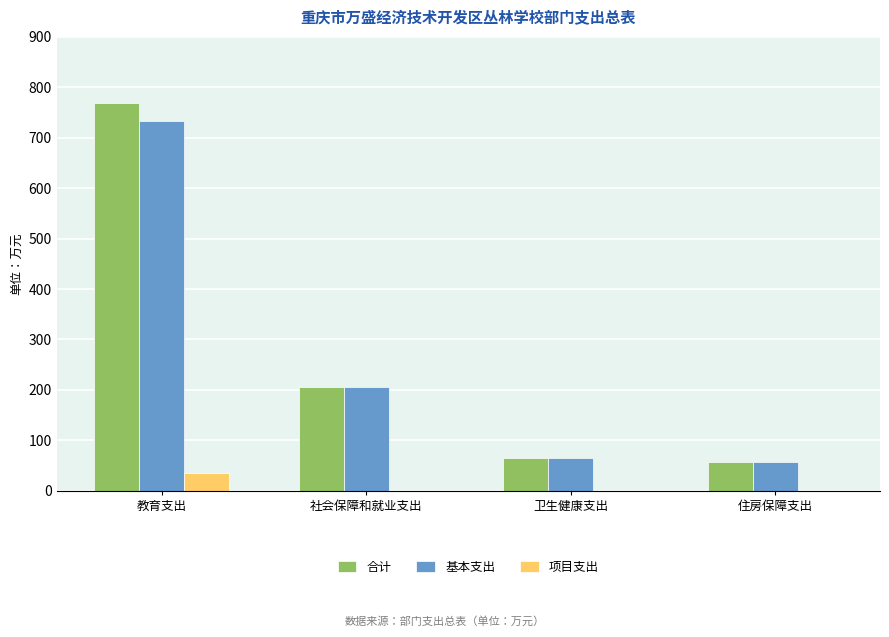

What is the sum of all 项目支出 values?

35.6